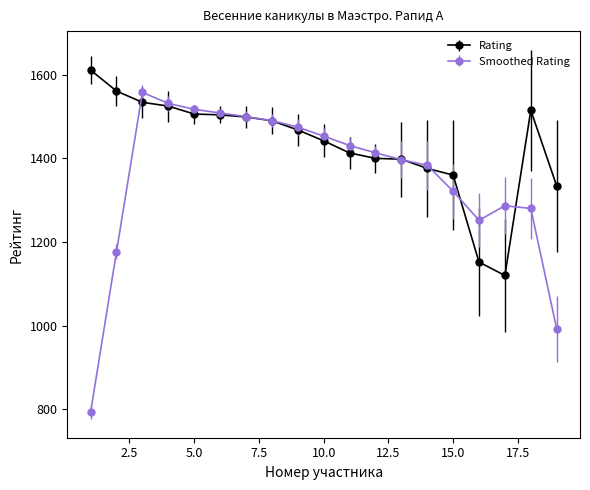

Which series has the largest range (max minus min)?

Smoothed Rating